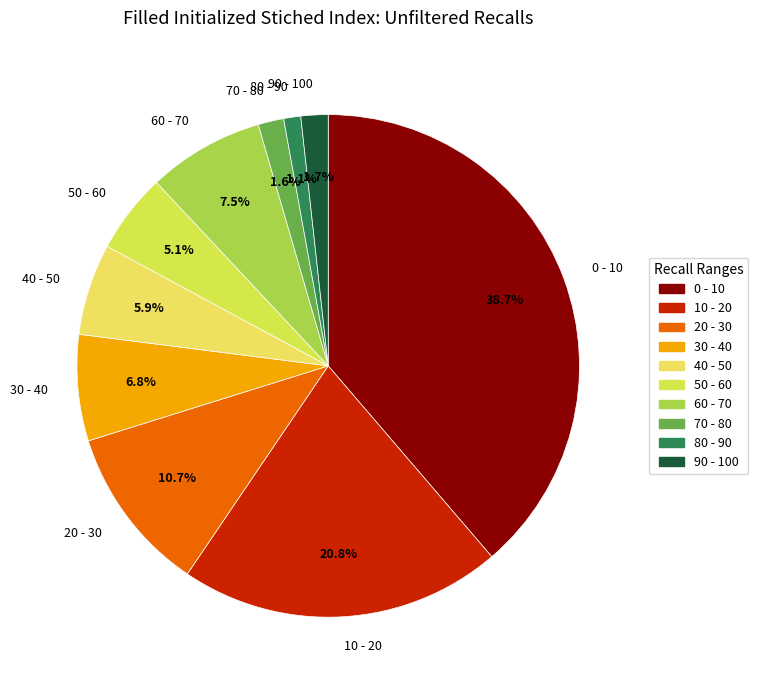

Between 0 - 10 and 60 - 70, which is larger?

0 - 10